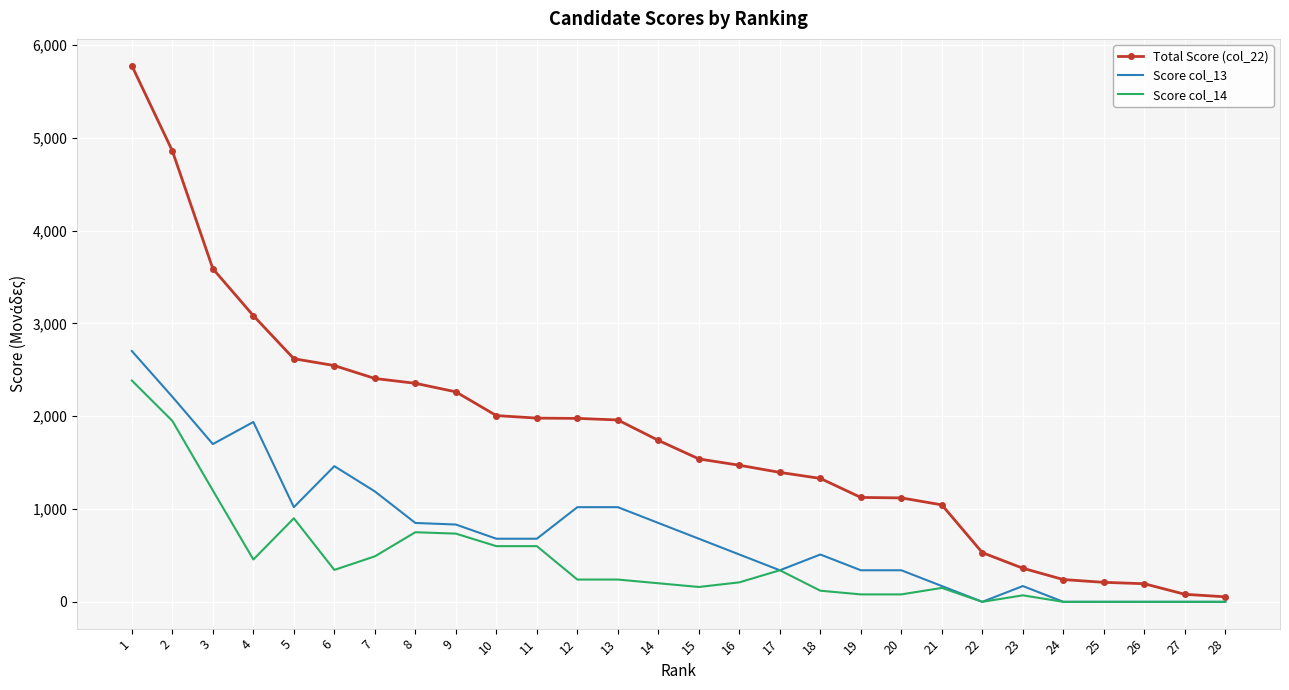

Is the value of Score col_14 at 17 greater than the value of Score col_13 at 16?

No